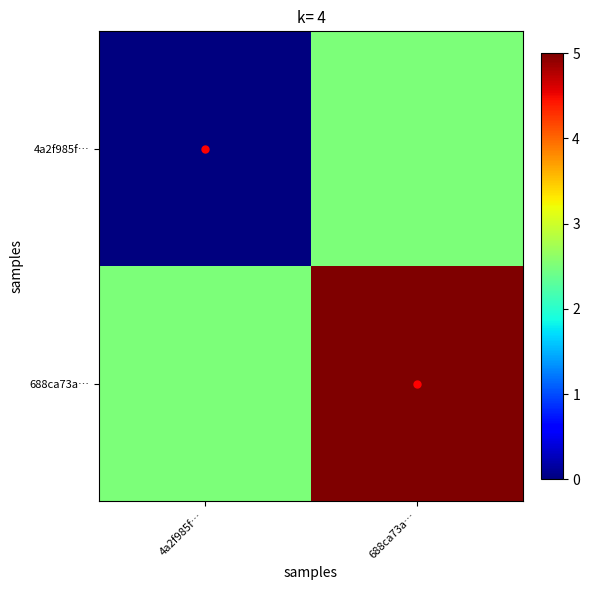

Reading left to right, list all the values displayed in this chart.

4a2f985f…: 4a2f985f…=0.0	688ca73a…=2.5
688ca73a…: 4a2f985f…=2.5	688ca73a…=5.0